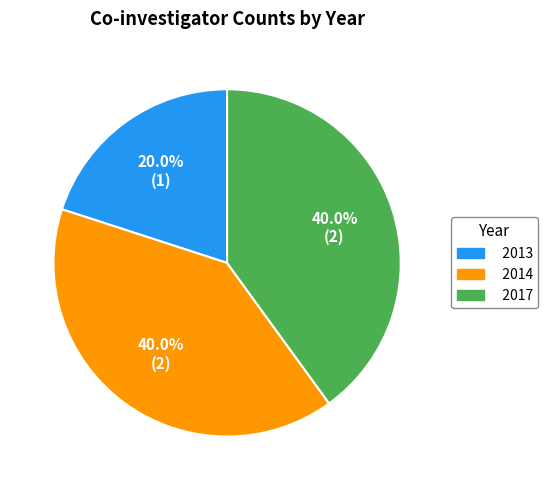

To the nearest percent, what is the difference between the 2013 and 2017 slice percentages?

20%